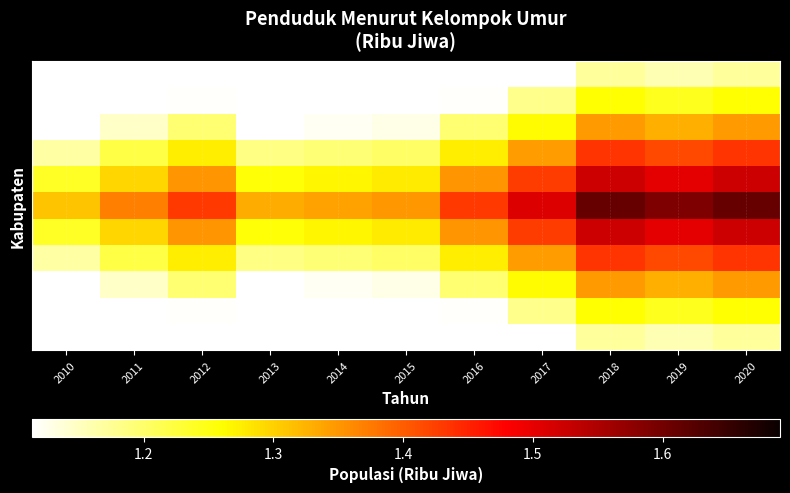

What is the spread (max minus min) of values at 2010?

0.4